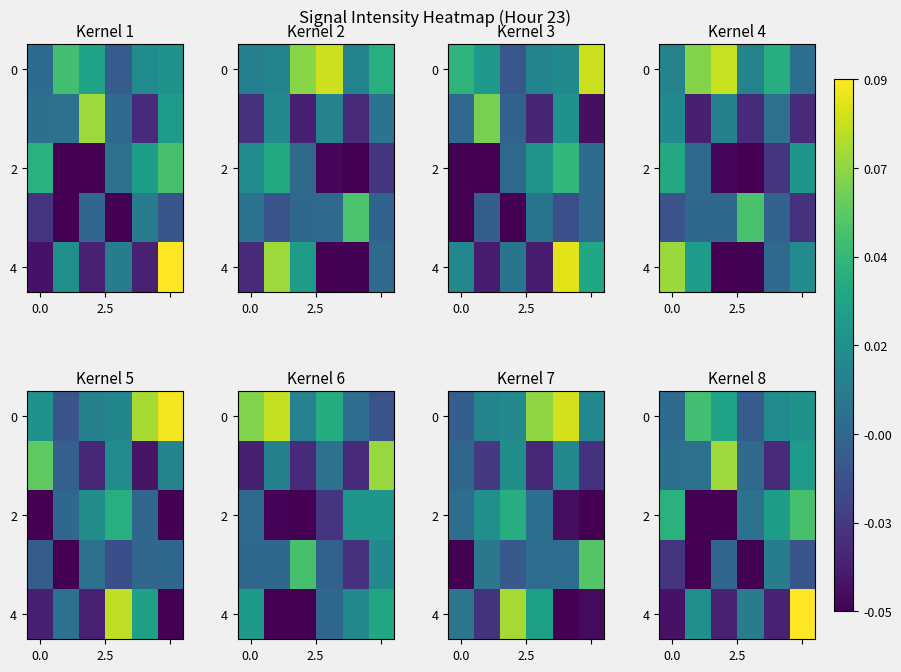

True or false: 4 has a value of -0.0 at 0.0.

True